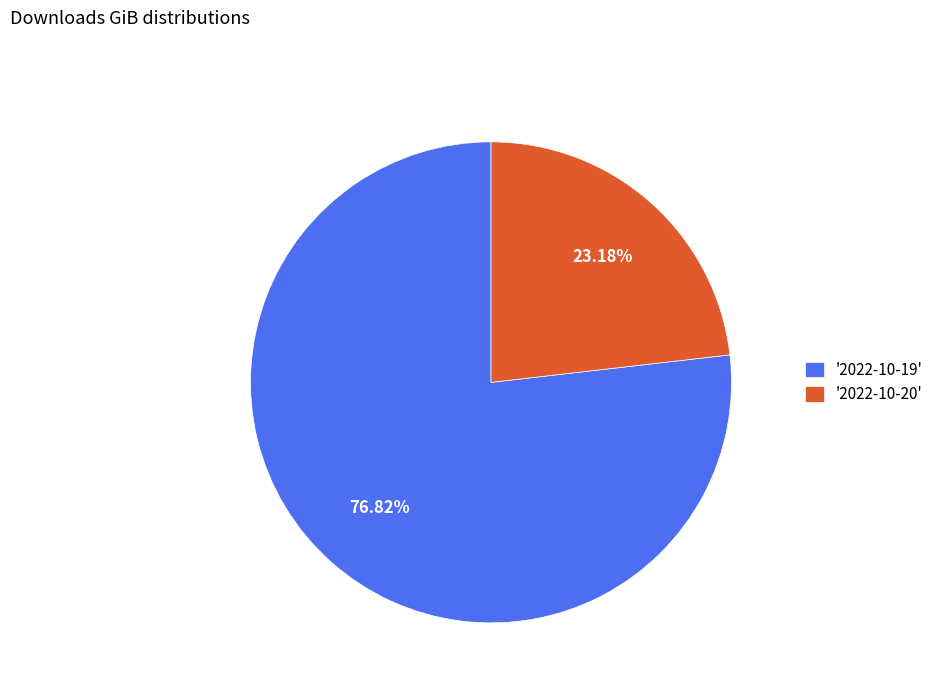

Combined, do '2022-10-20' and '2022-10-19' account for over 50%?

Yes